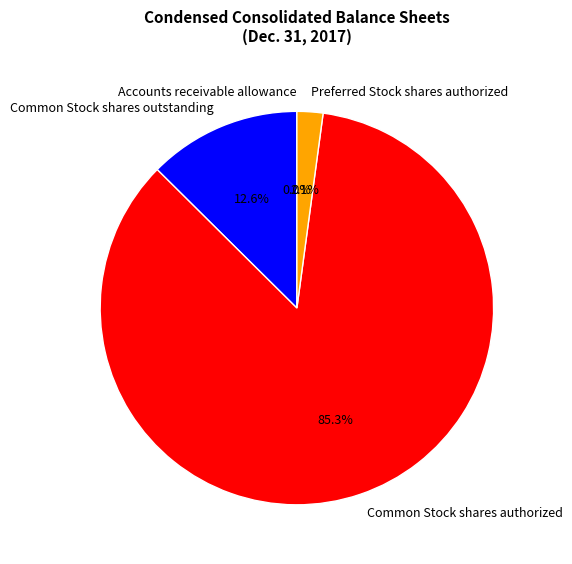

Which slice represents more than half of the pie?

Common Stock shares authorized